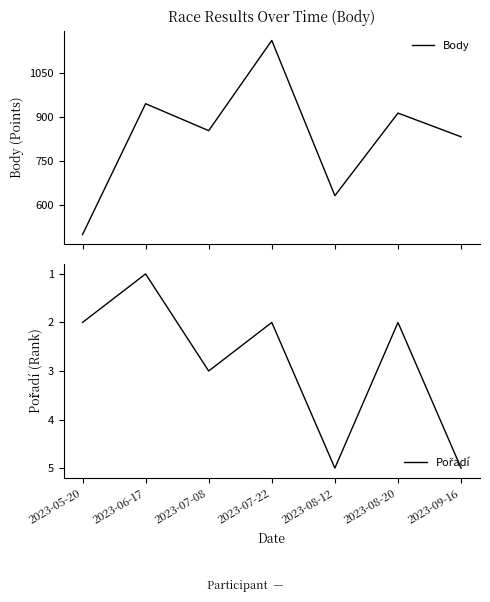

How many lines are shown in the chart?

2